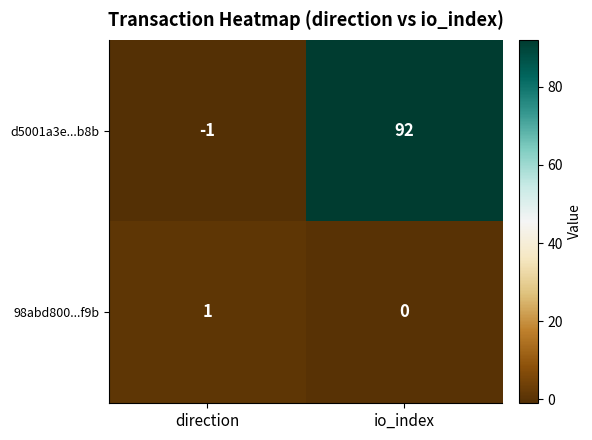

Which category has the highest value across all series?

io_index